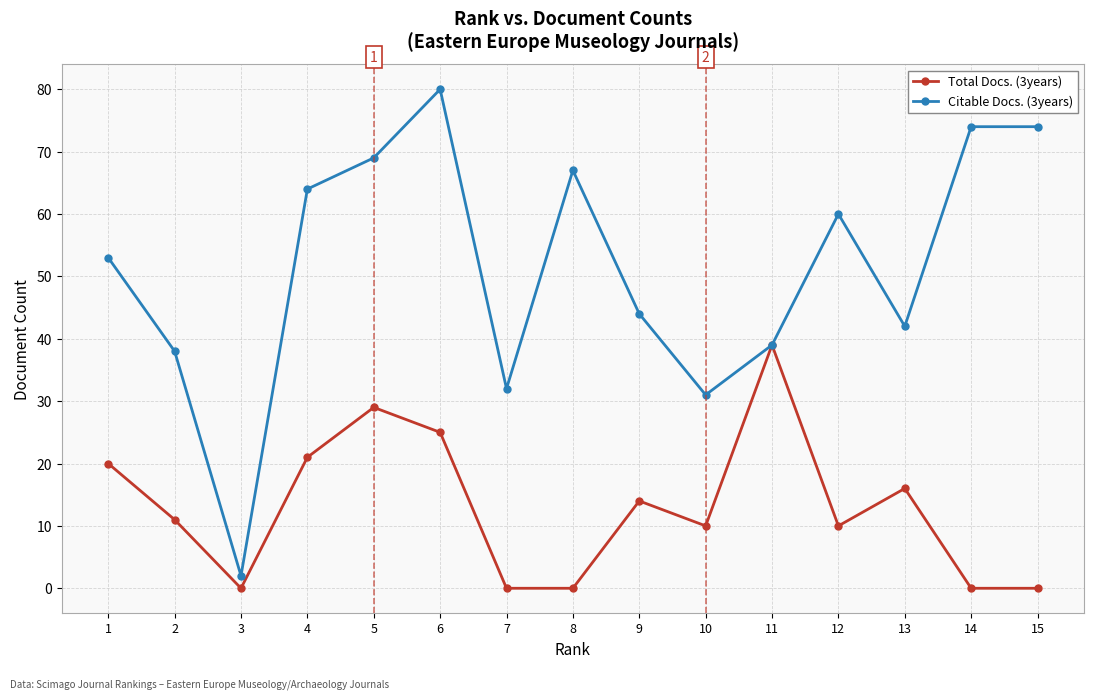

True or false: Citable Docs. (3years) has more than 1 points higher than both neighbors.

True